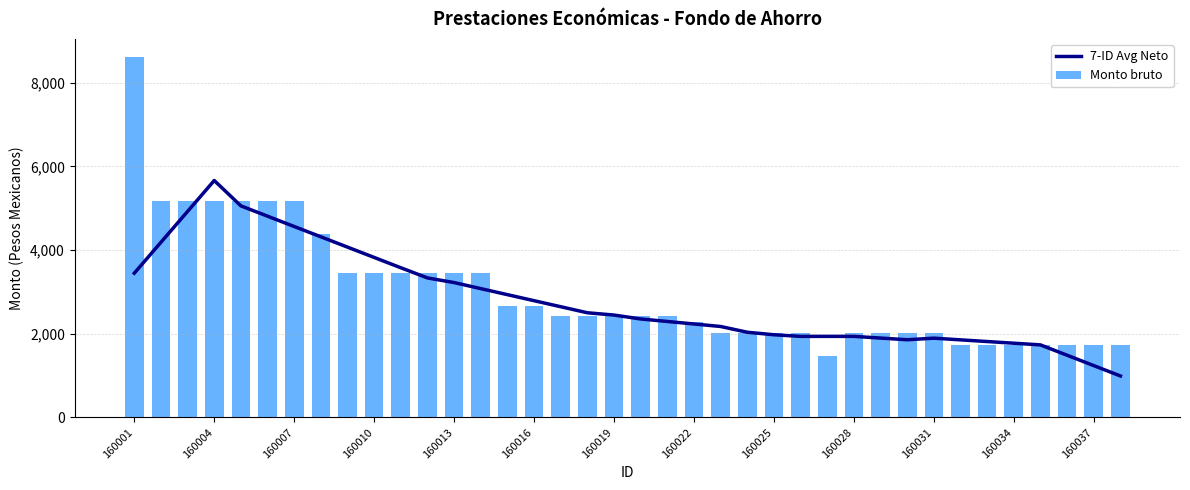

The value of 7-ID Avg Neto at 160031 is 3004.1. True or false?

False